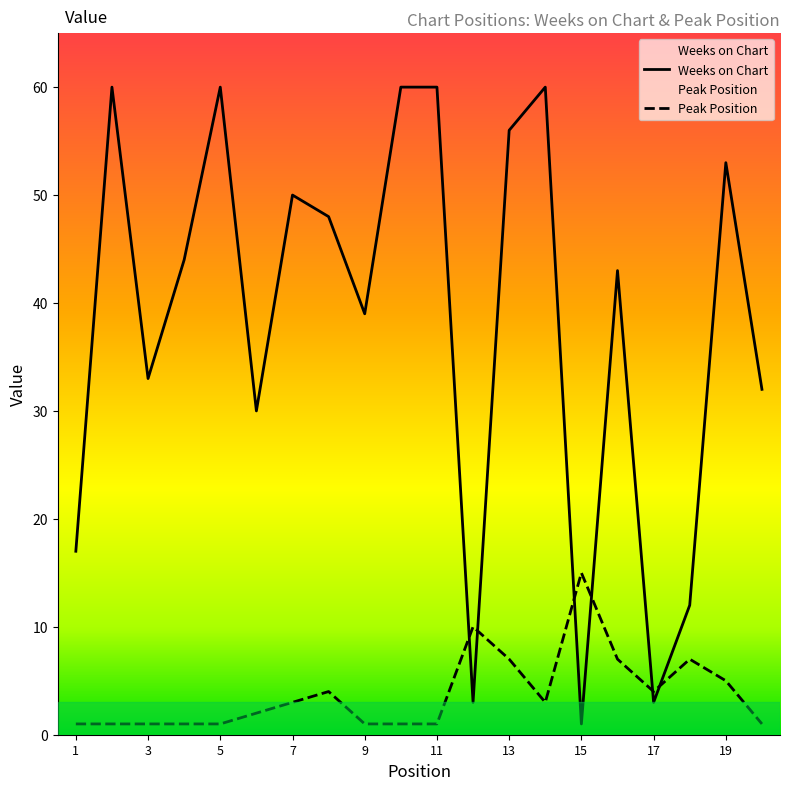

What is the approximate value of Weeks on Chart at 14, to the nearest 5?

60